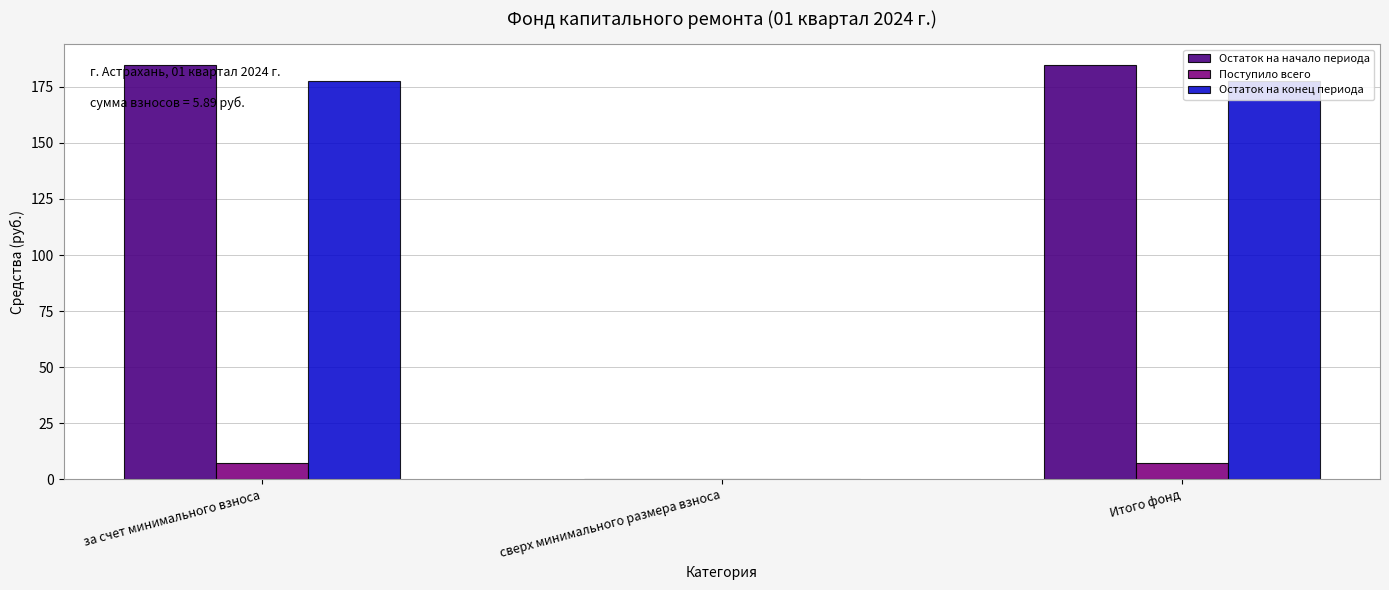

Is the value of Поступило всего at за счет минимального взноса greater than the value of Остаток на начало периода at Итого фонд?

No